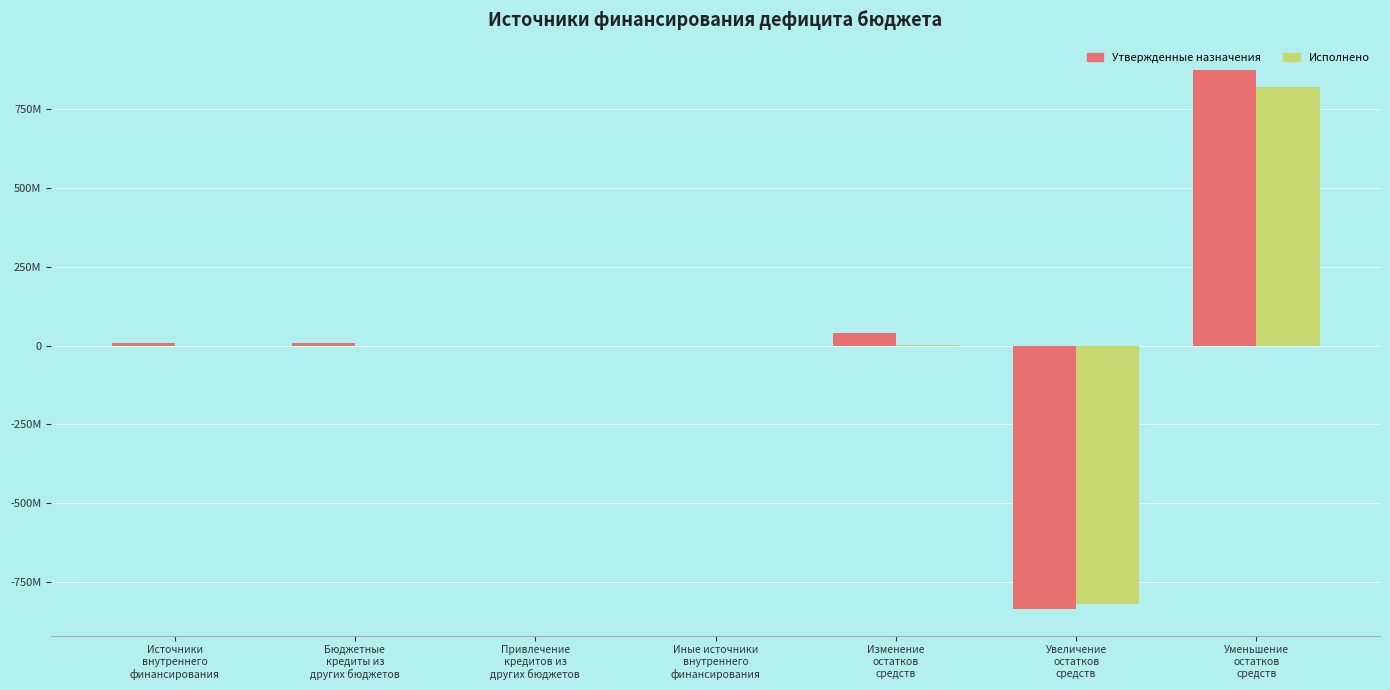

What are all the series names shown in the legend?

Утвержденные назначения, Исполнено